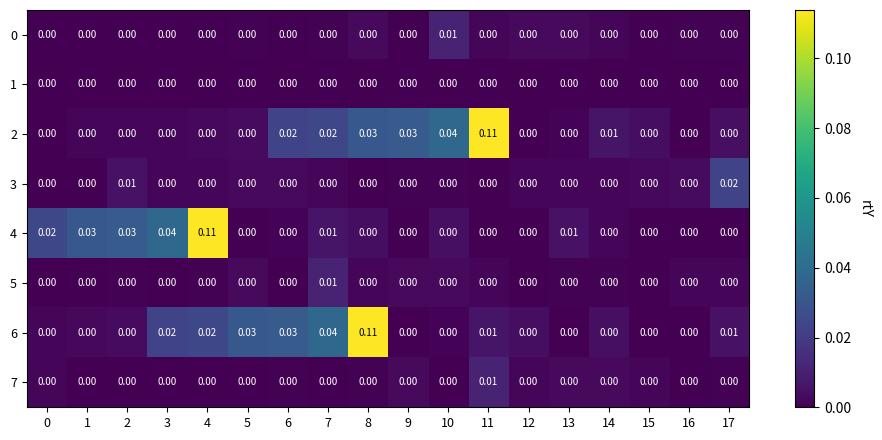

What is the maximum value shown in the chart?

0.1